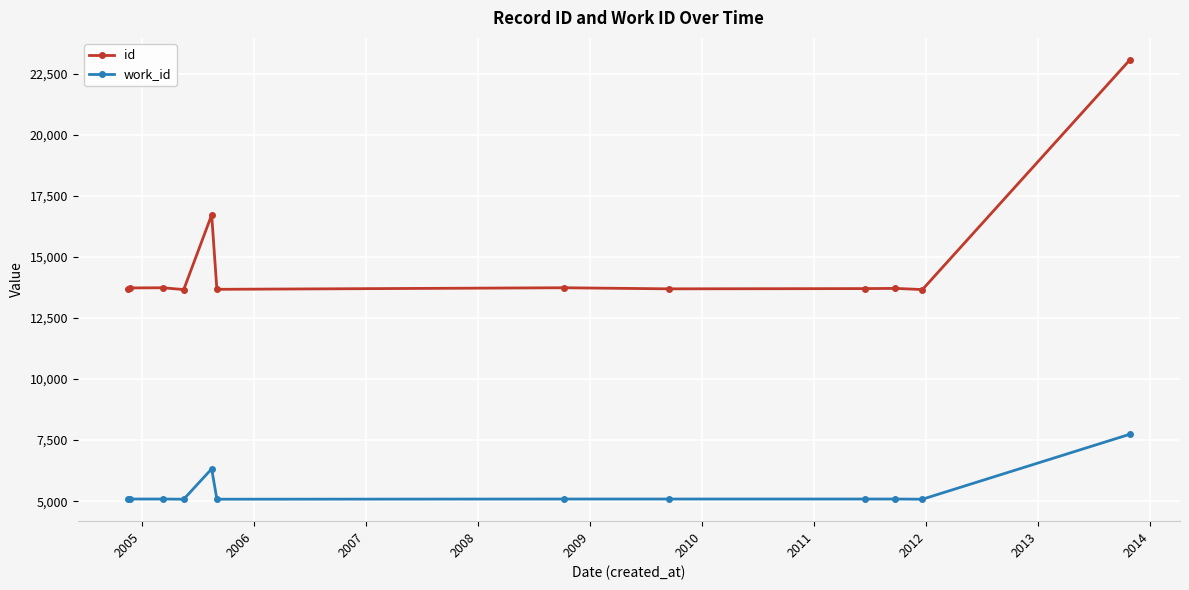

List the series in order of their overall mean, highest first.

id, work_id